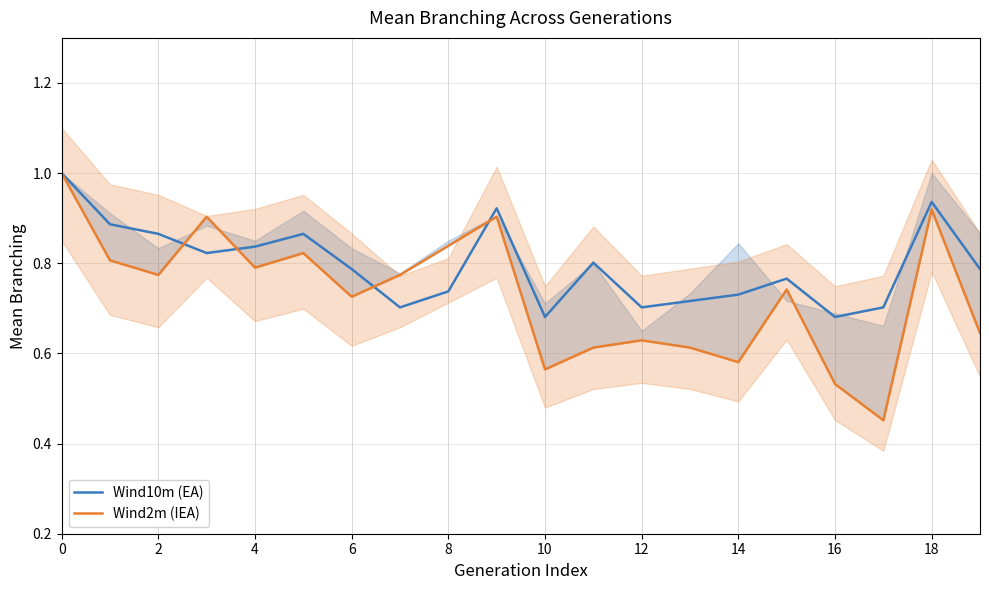

What is the maximum value for Wind10m (EA)?

1.0